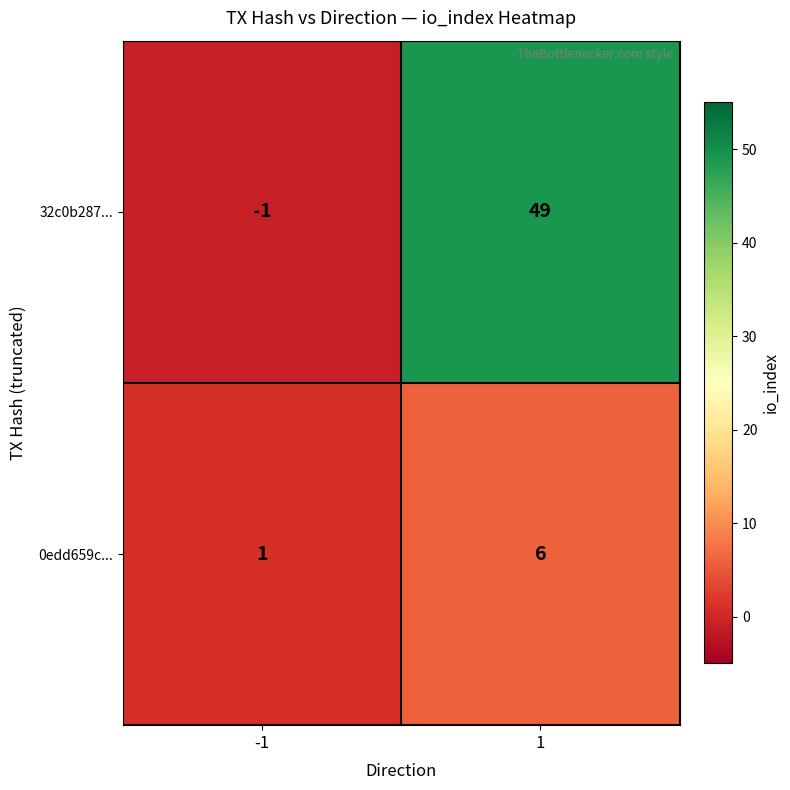

Which series has the largest range (max minus min)?

32c0b287...